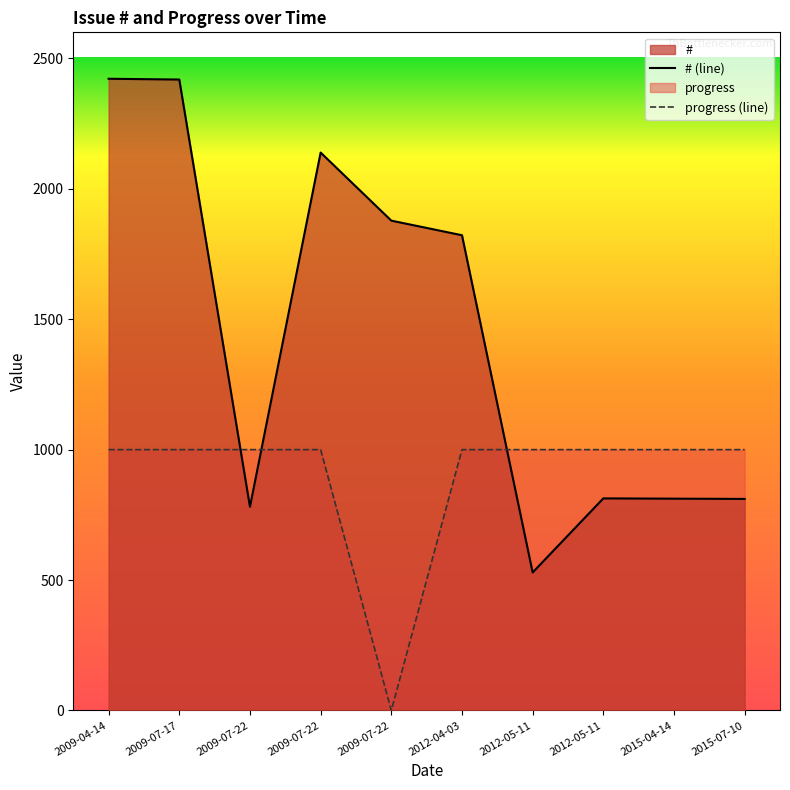

Which series has the widest spread of values?

# (line)